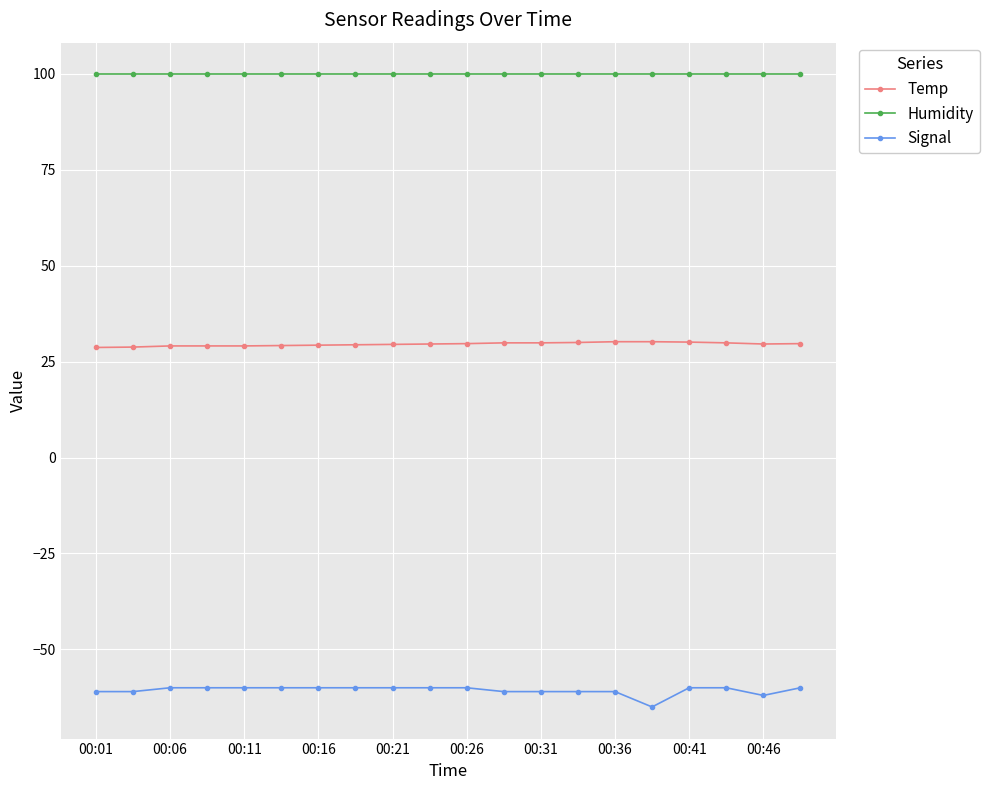

Which series has the largest total across all categories?

Humidity